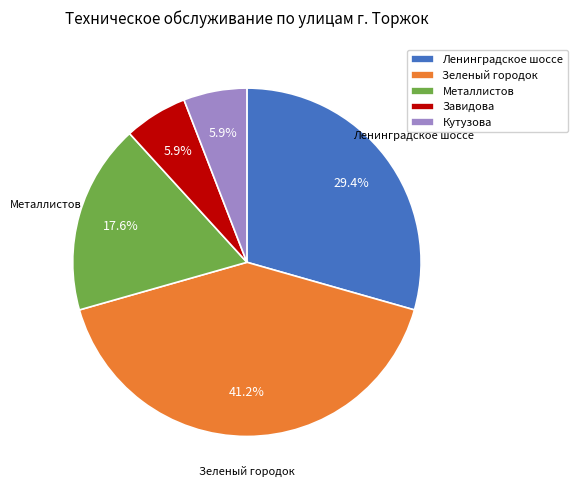

To the nearest percent, what percentage of the pie is Зеленый городок?

41%